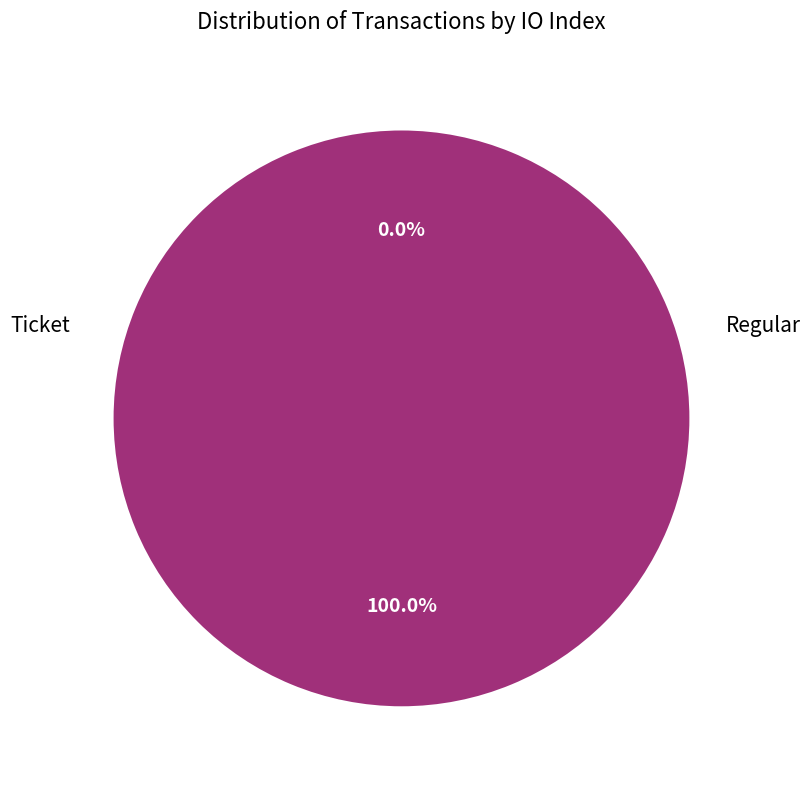

What is the largest slice in the pie chart?

Regular